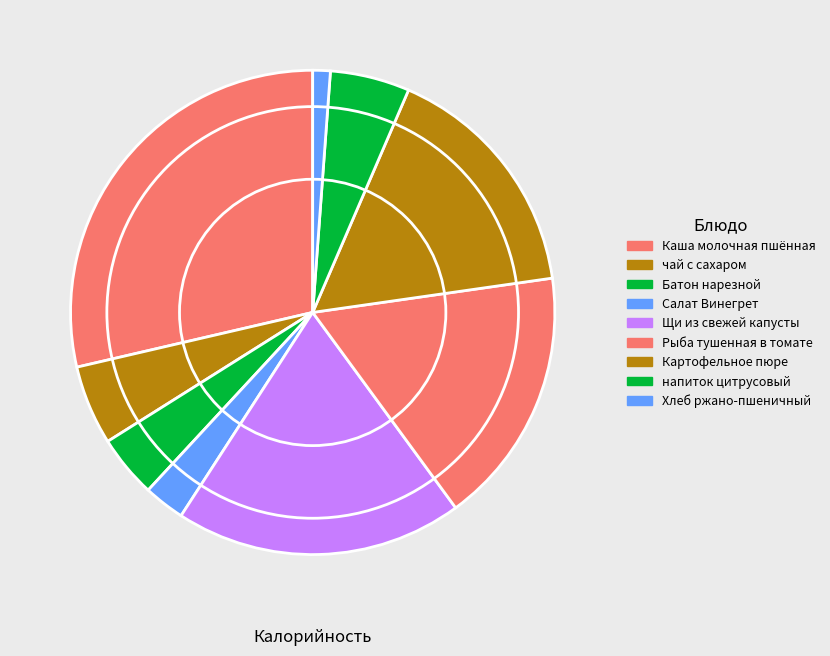

To the nearest percent, what is the difference between the Рыба тушенная в томате and Салат Винегрет slice percentages?

14%